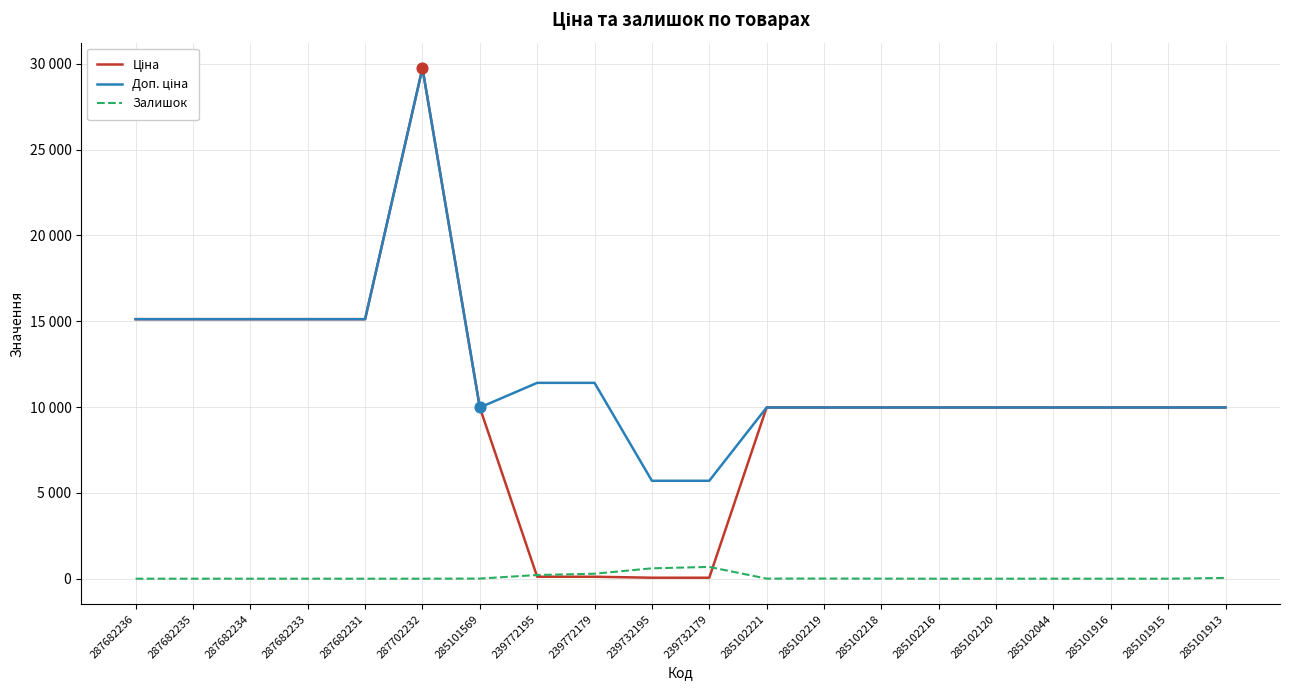

Which series has the largest total across all categories?

Доп. ціна